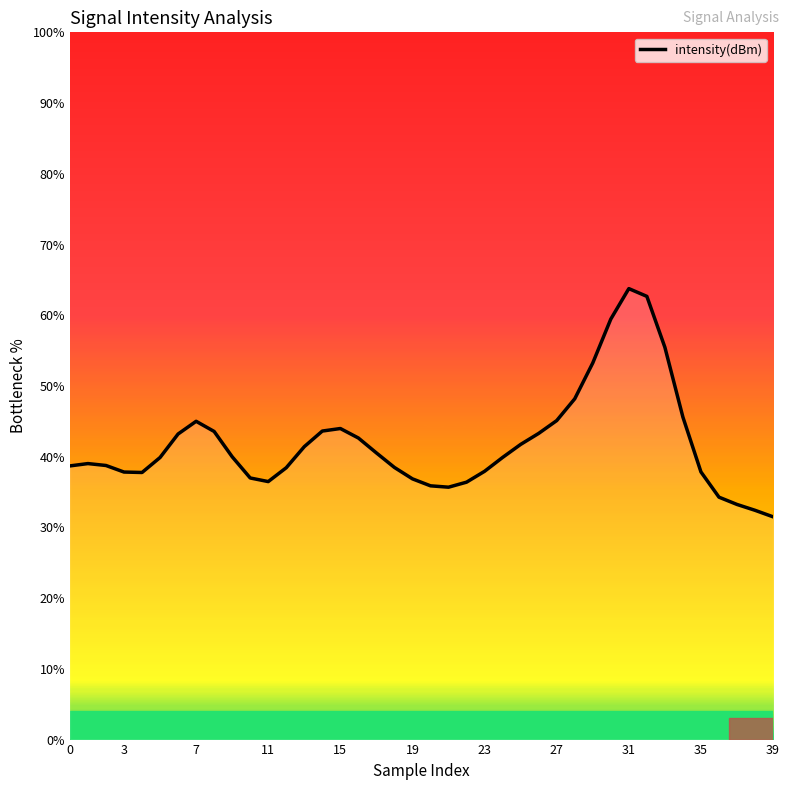

What is the minimum value shown in the chart?

31.5